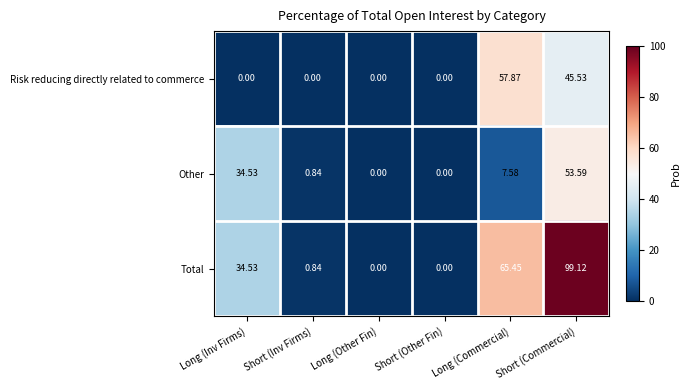

At which category is the sum across all series the highest?

Short (Commercial)